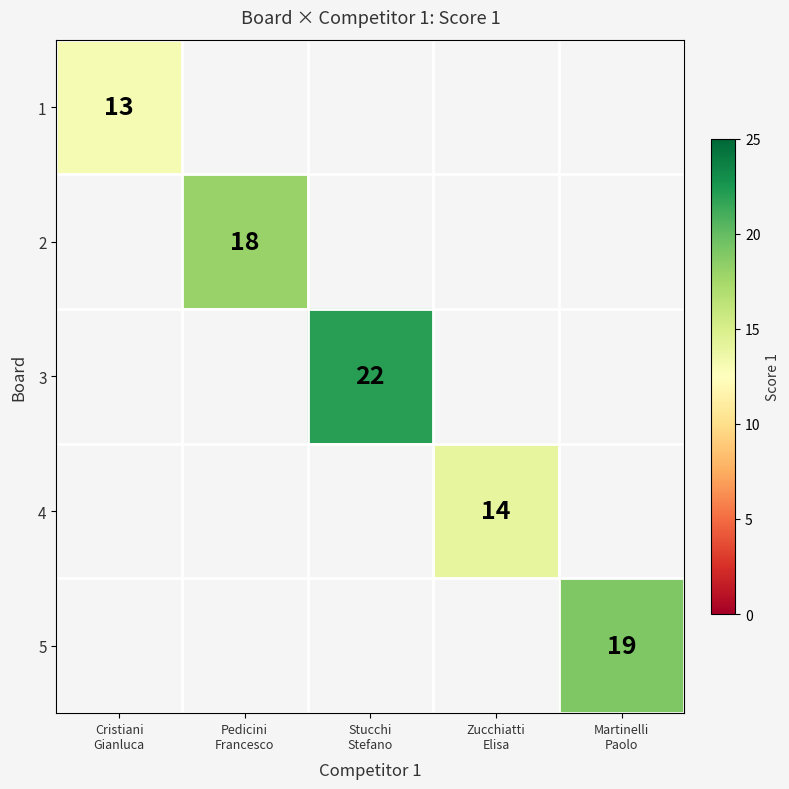

What is the total value across all series at Cristiani
Gianluca?

13